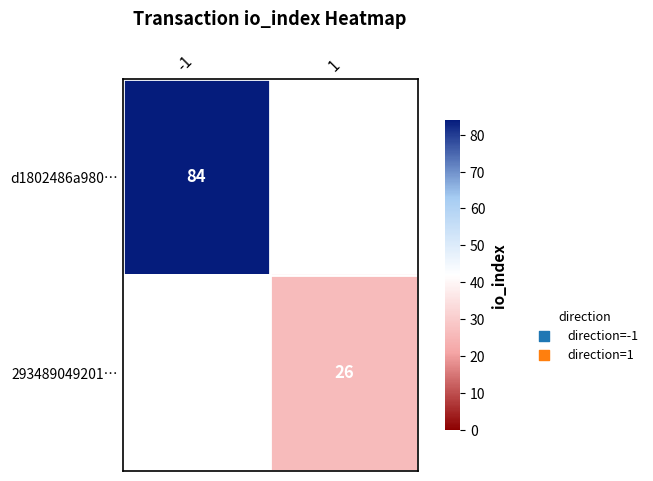

At how many categories does at least one series exceed 37?

1